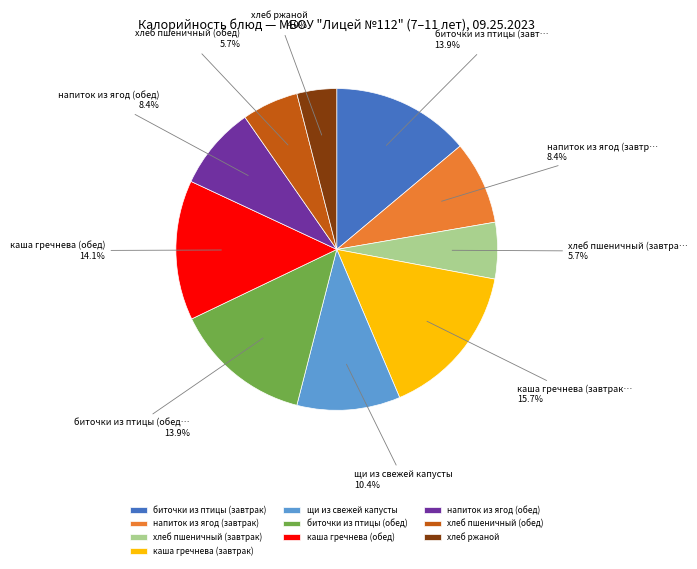

Which slice is the smallest?

хлеб ржаной